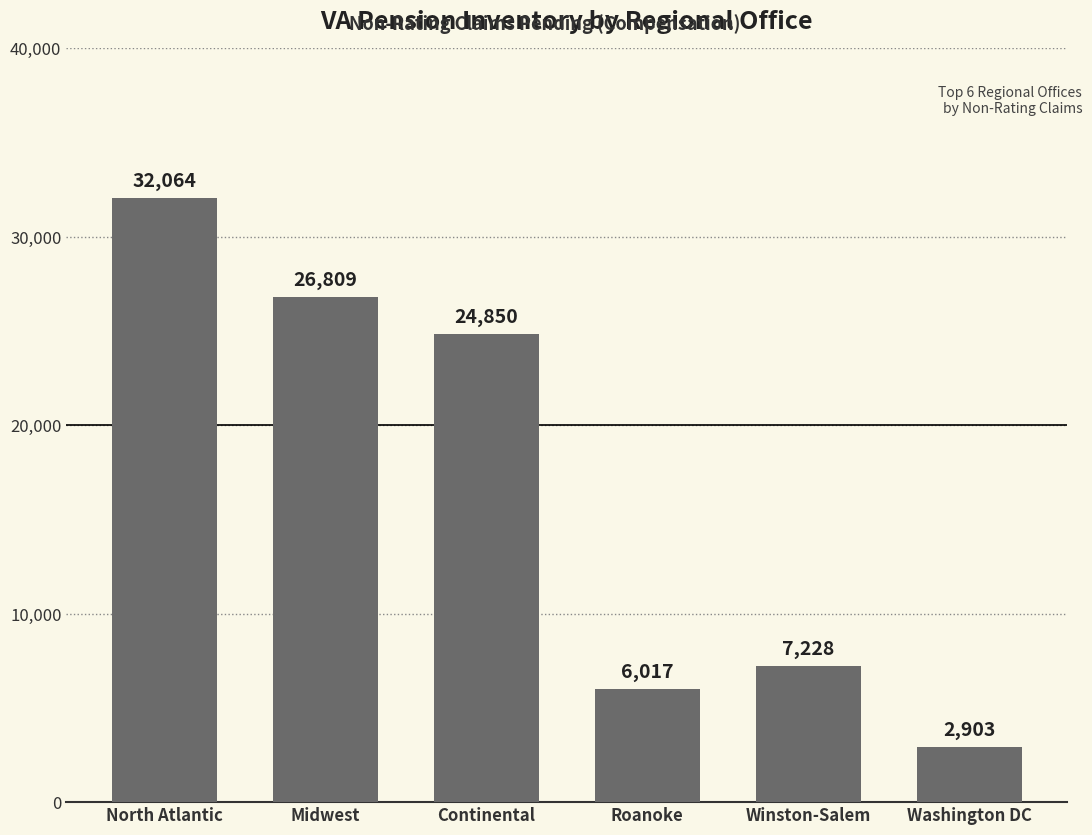

How many series are shown in this chart?

1